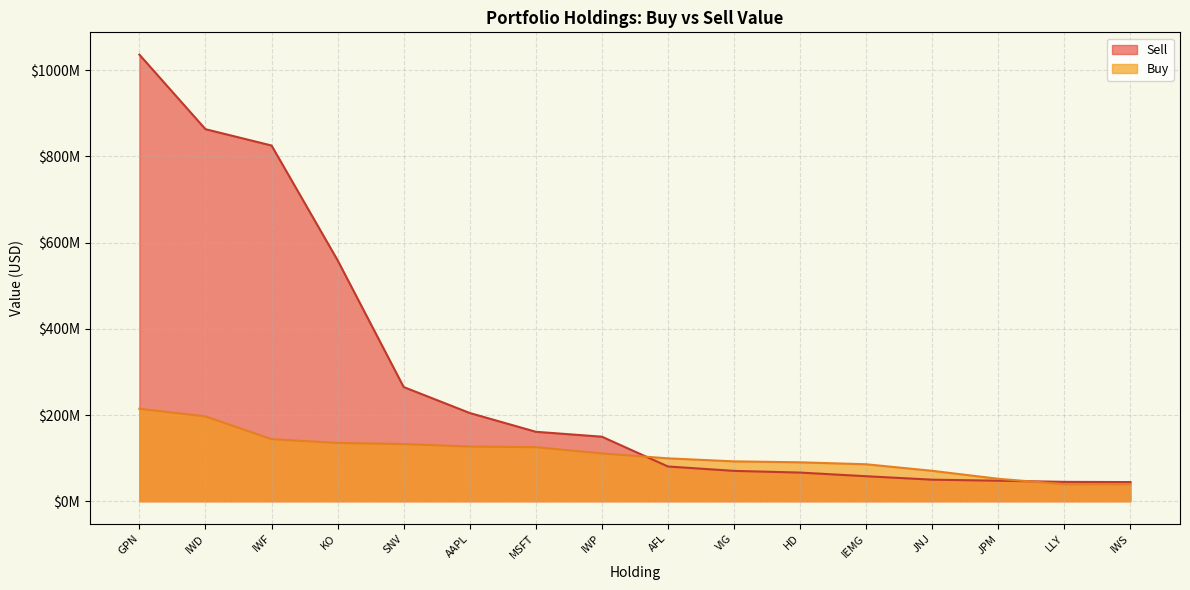

The Buy series shows 149161370 at IWP. True or false?

False